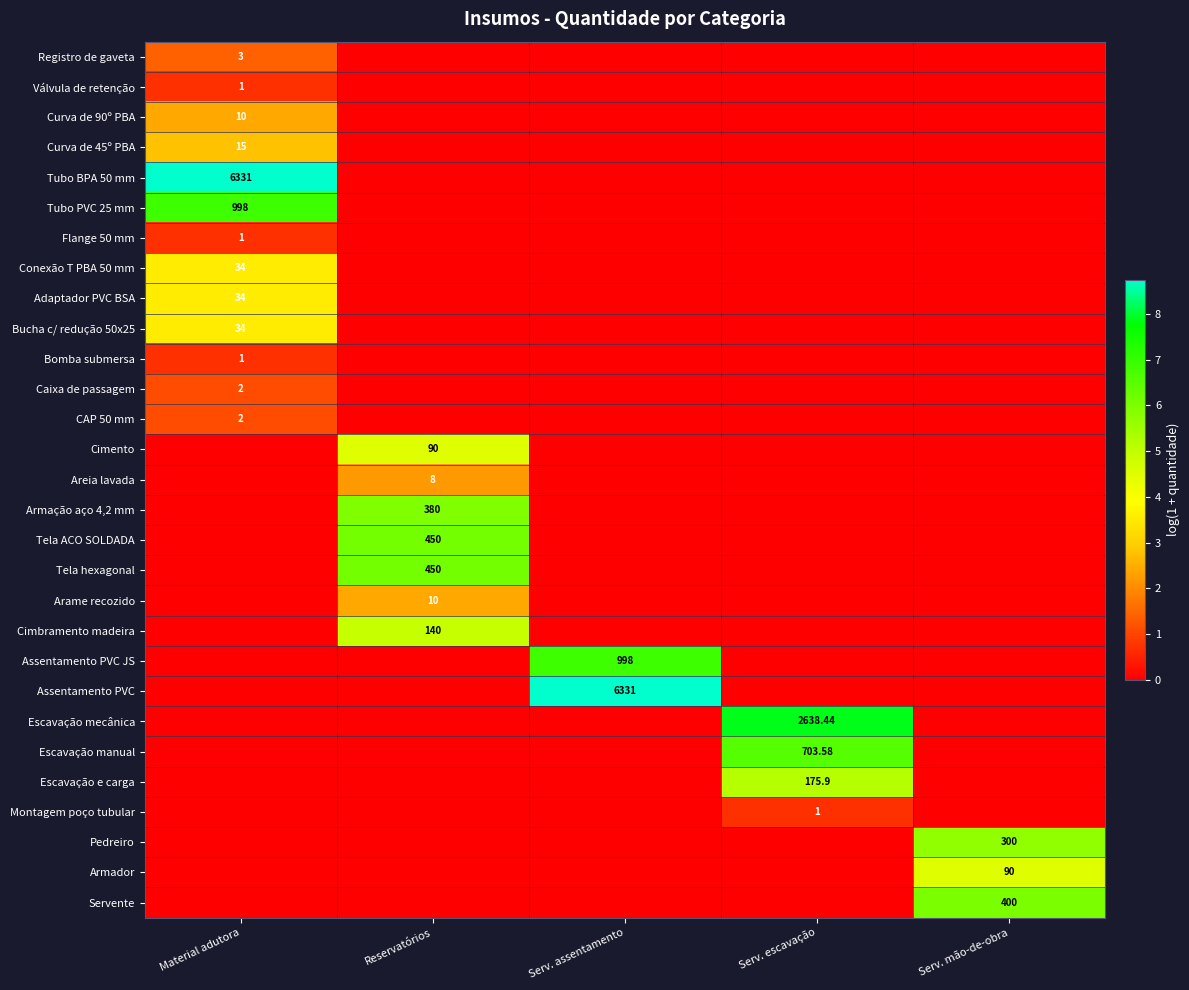

What is the highest value of the Adaptador PVC BSA series?

3.6